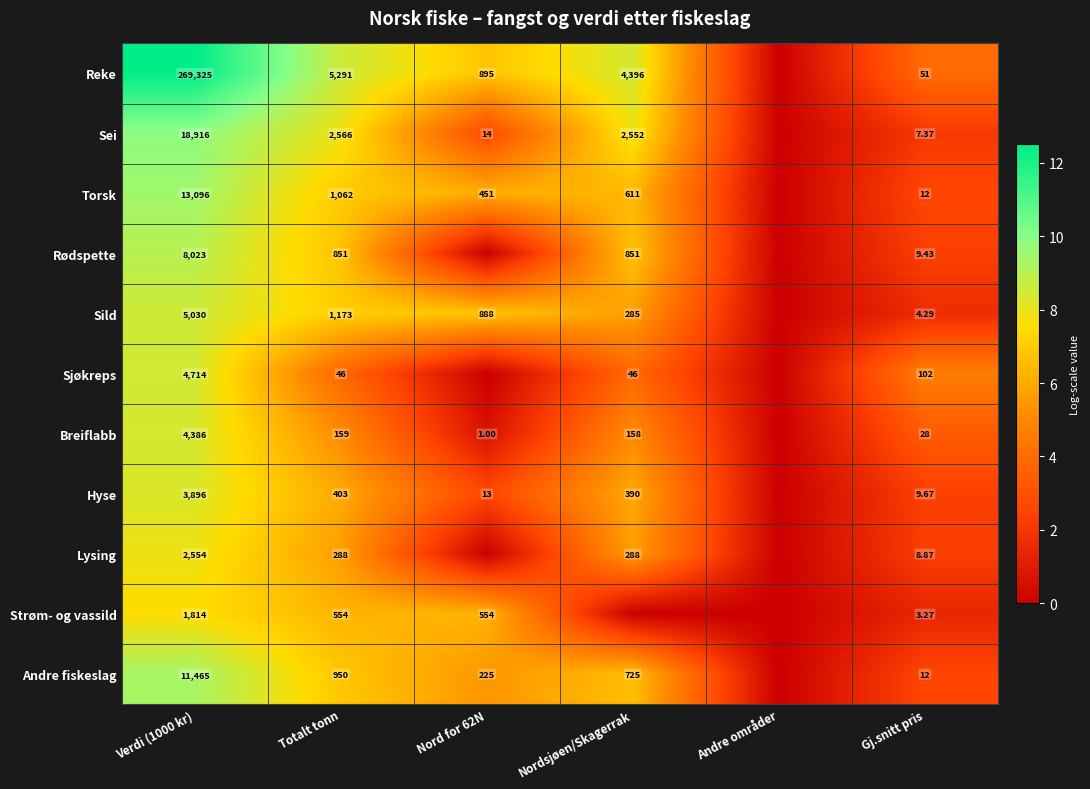

Is the value of Breiflabb at Nord for 62N greater than the value of Sei at Verdi (1000 kr)?

No